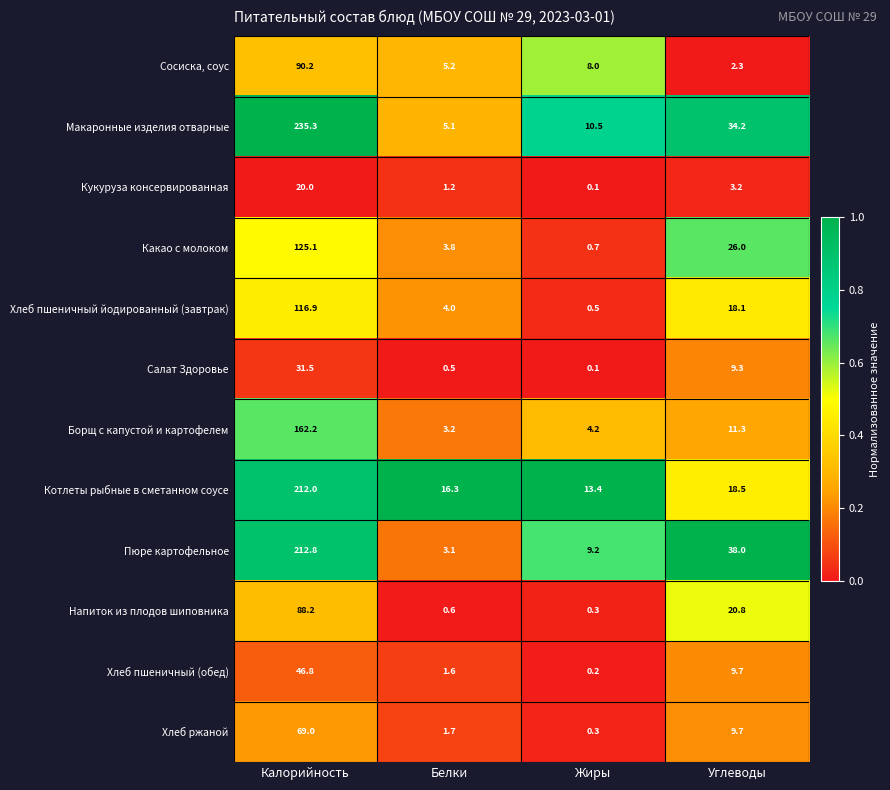

At which category does the chart reach its minimum across all series?

Жиры